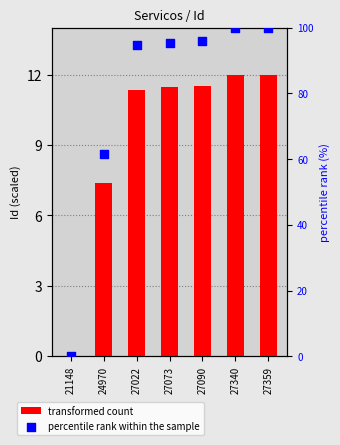

At which category is the sum across all series the highest?

27359